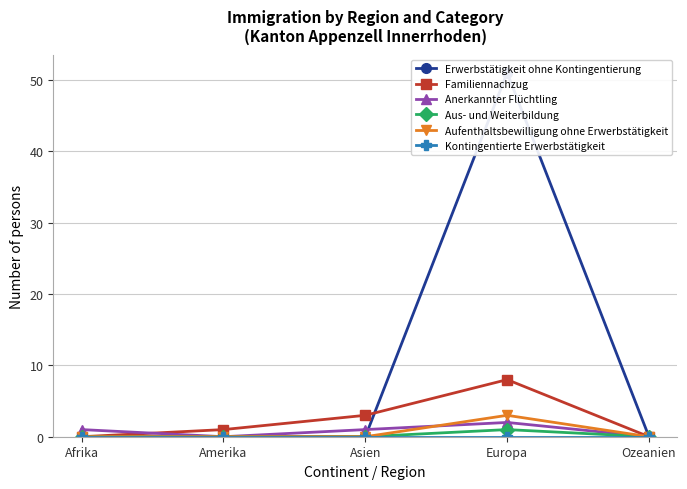

Rank the series at Asien from lowest to highest value.

Erwerbstätigkeit ohne Kontingentierung, Aus- und Weiterbildung, Aufenthaltsbewilligung ohne Erwerbstätigkeit, Kontingentierte Erwerbstätigkeit, Anerkannter Flüchtling, Familiennachzug